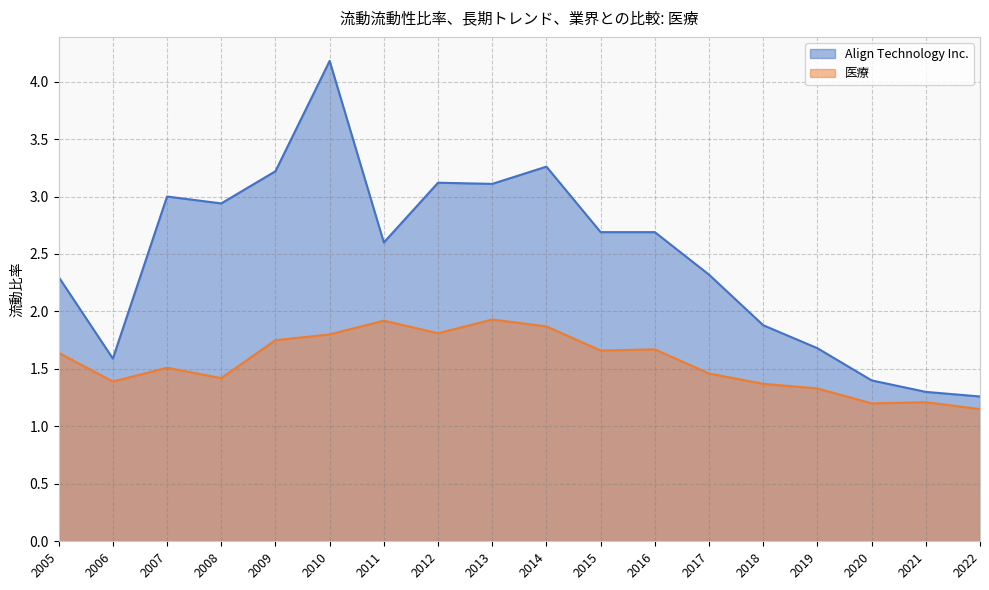

What is the difference between the 医療 values at 2009 and 2007?

0.2